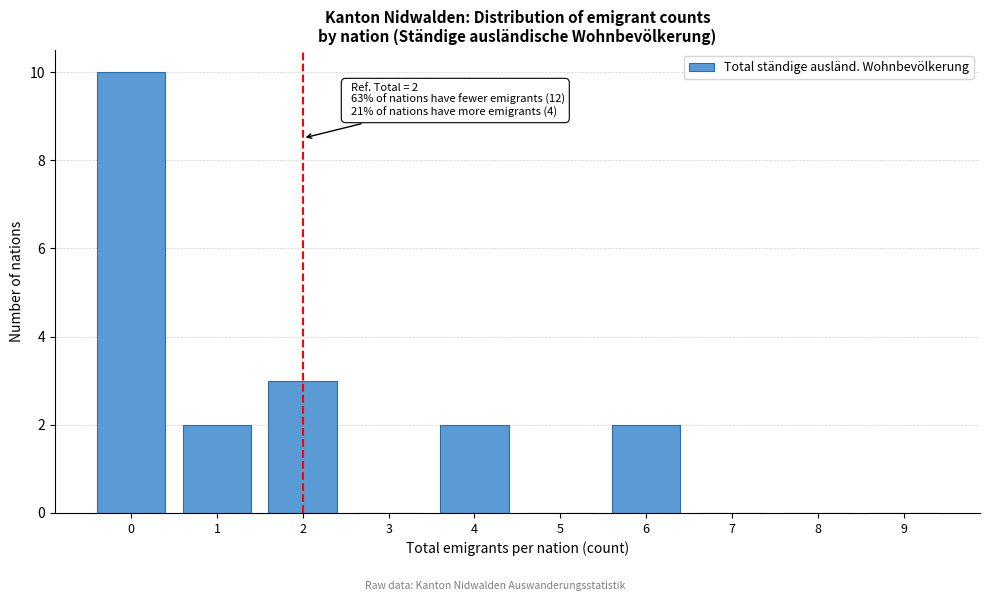

Reading right to left, extract all data points from this chart.

9=0	8=0	7=0	6=2	5=0	4=2	3=0	2=3	1=2	0=10